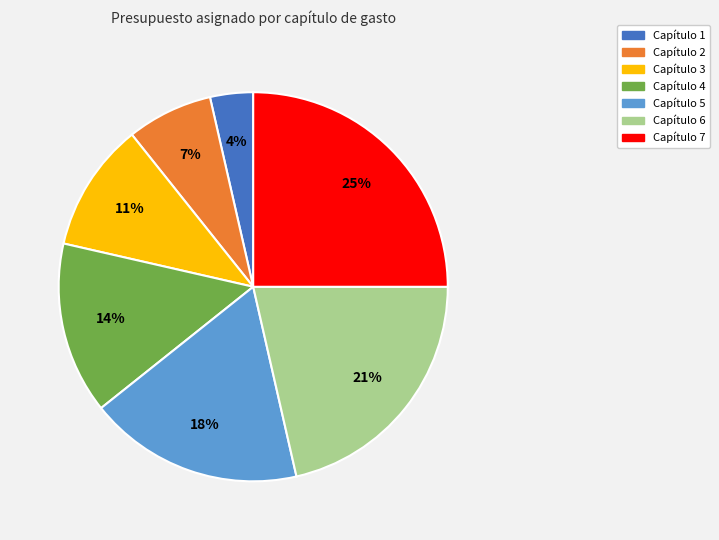

The Capítulo 5 slice represents 30% of the pie. True or false?

False